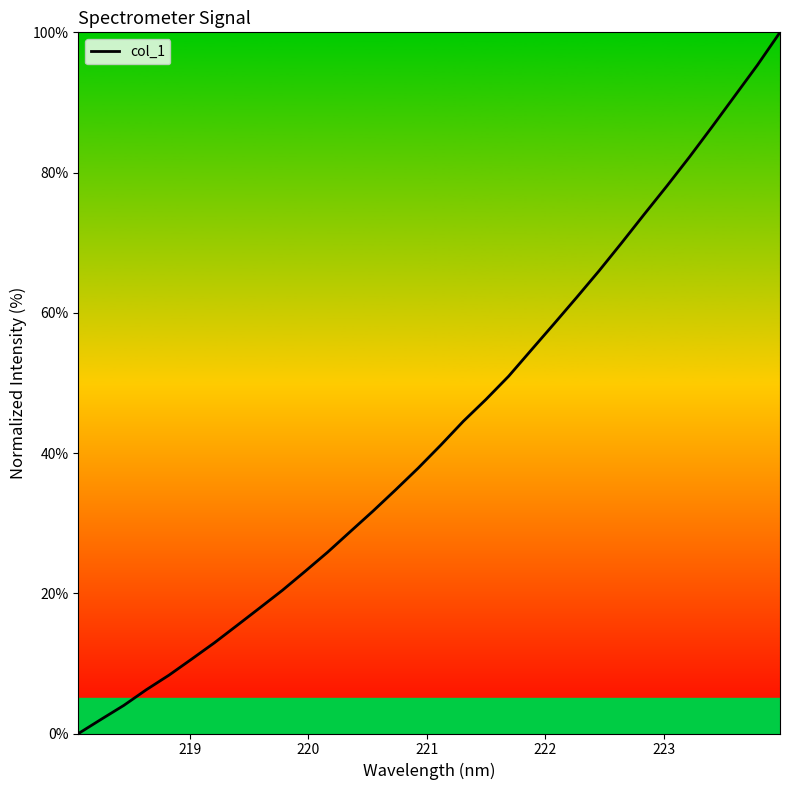

What is the difference between the maximum and second lowest values?

98.0